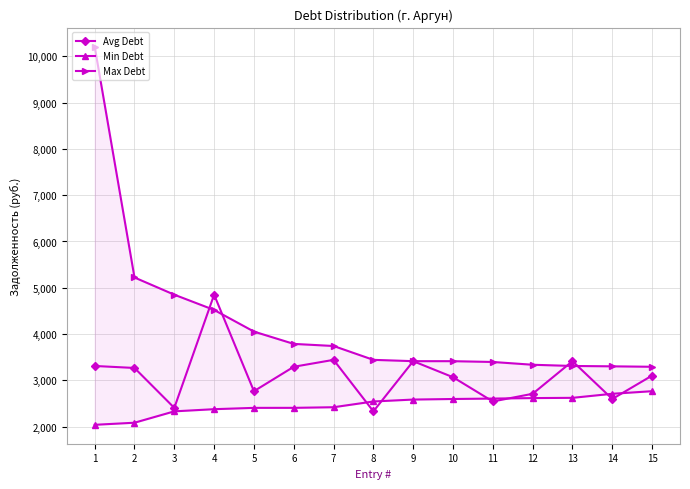

List the series in order of their peak value, highest first.

Max Debt, Avg Debt, Min Debt